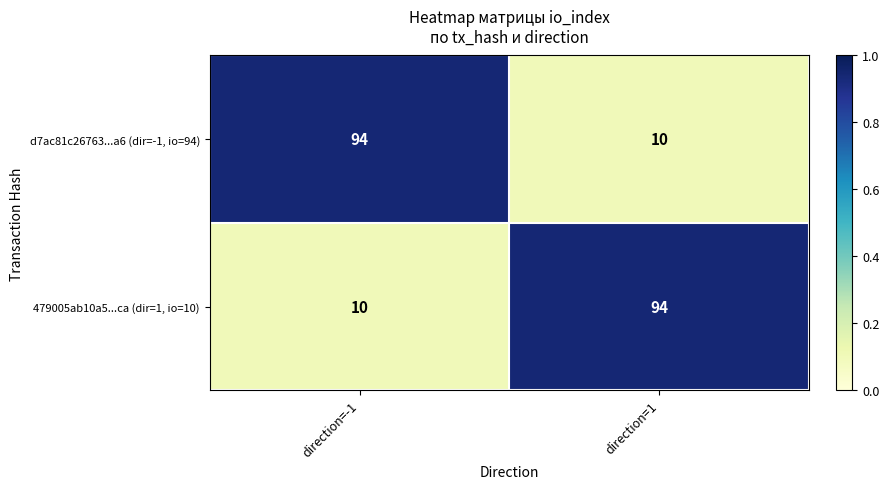

Is the value of d7ac81c26763...a6 (dir=-1, io=94) at direction=1 greater than the value of 479005ab10a5...ca (dir=1, io=10) at direction=1?

No